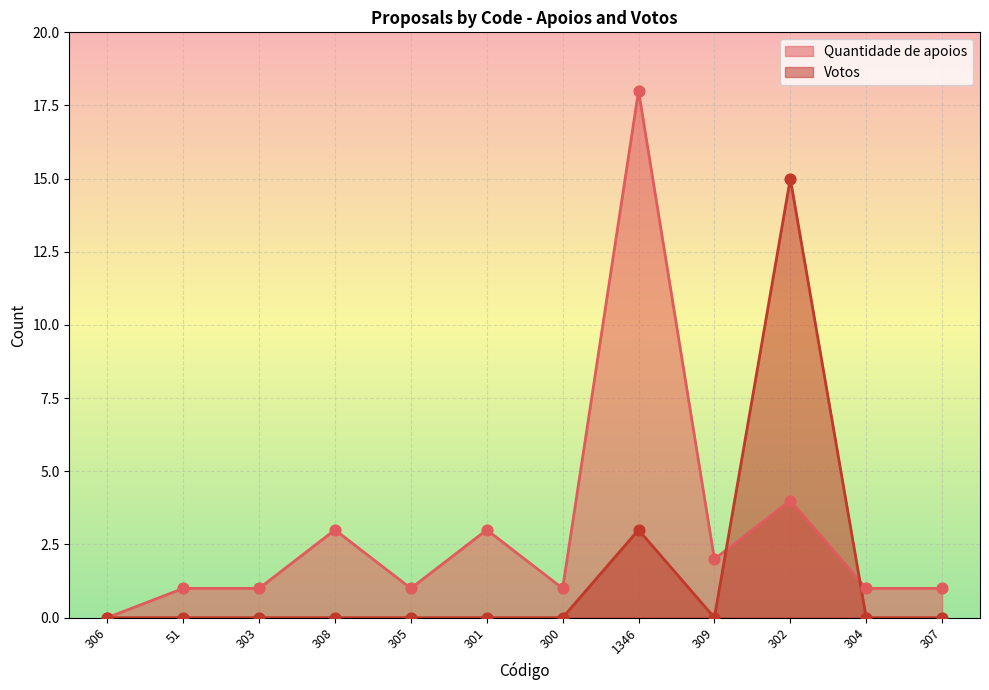

Which series has the largest total across all categories?

Quantidade de apoios